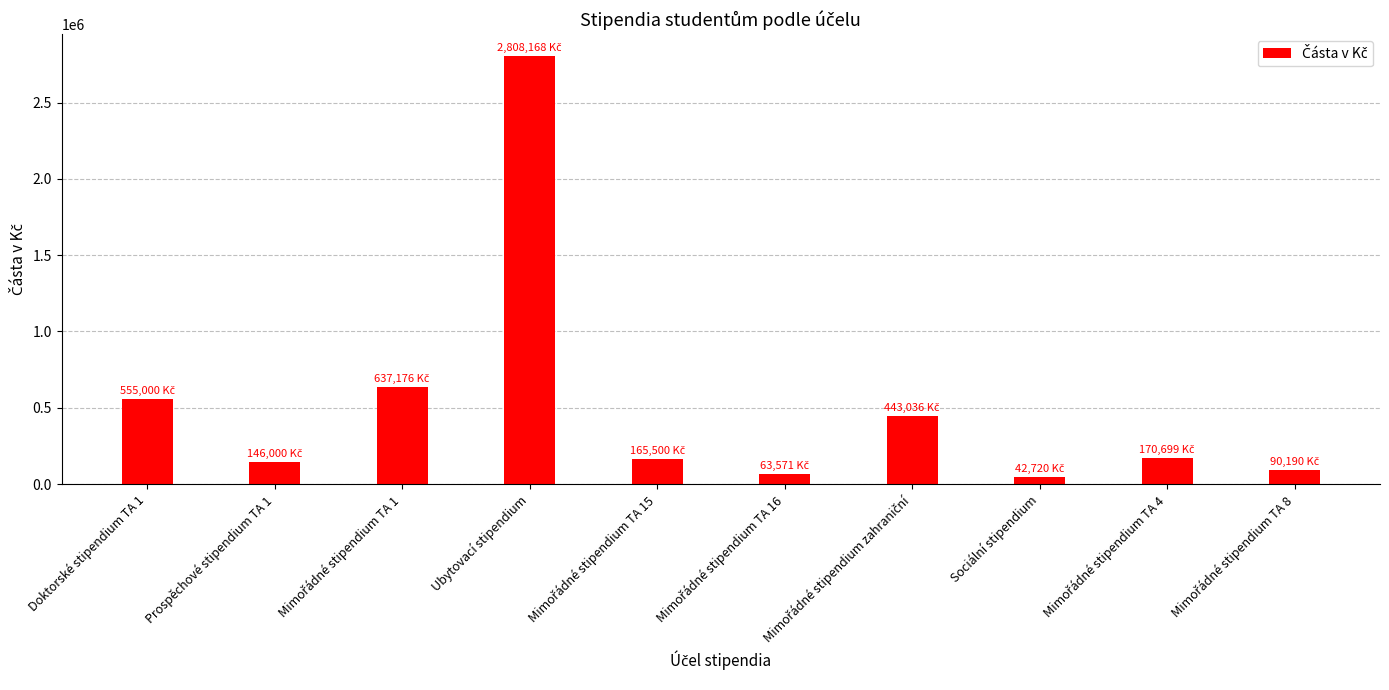

What is the average value?

512206